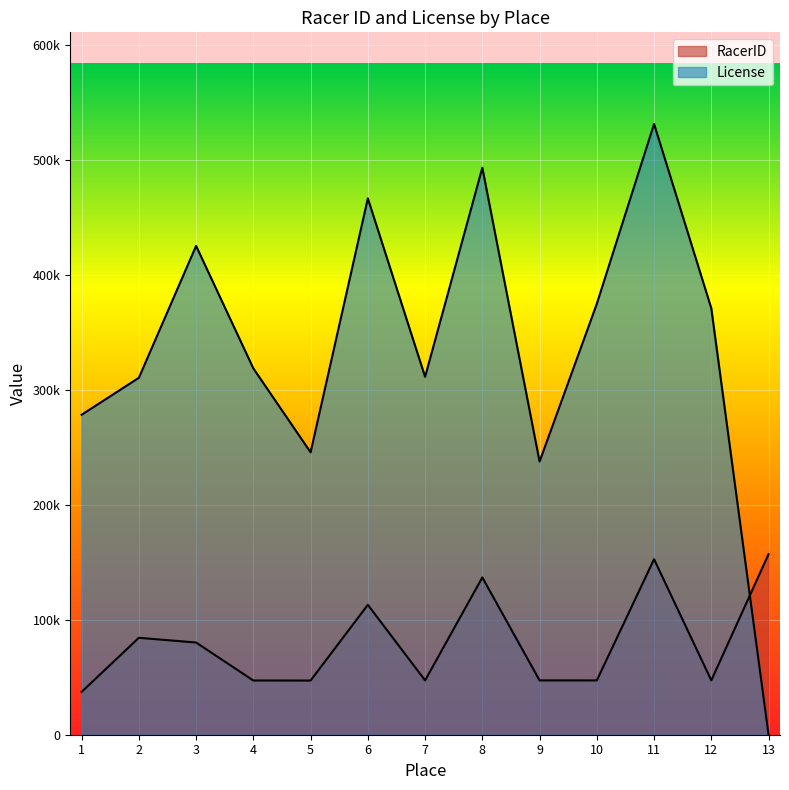

True or false: License and RacerID intersect in this chart.

True